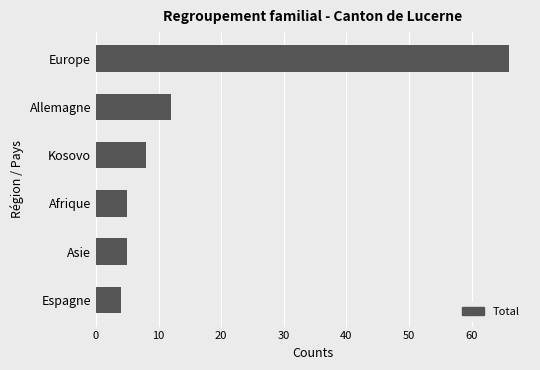

Where is the data nearest to the value 35?

Allemagne